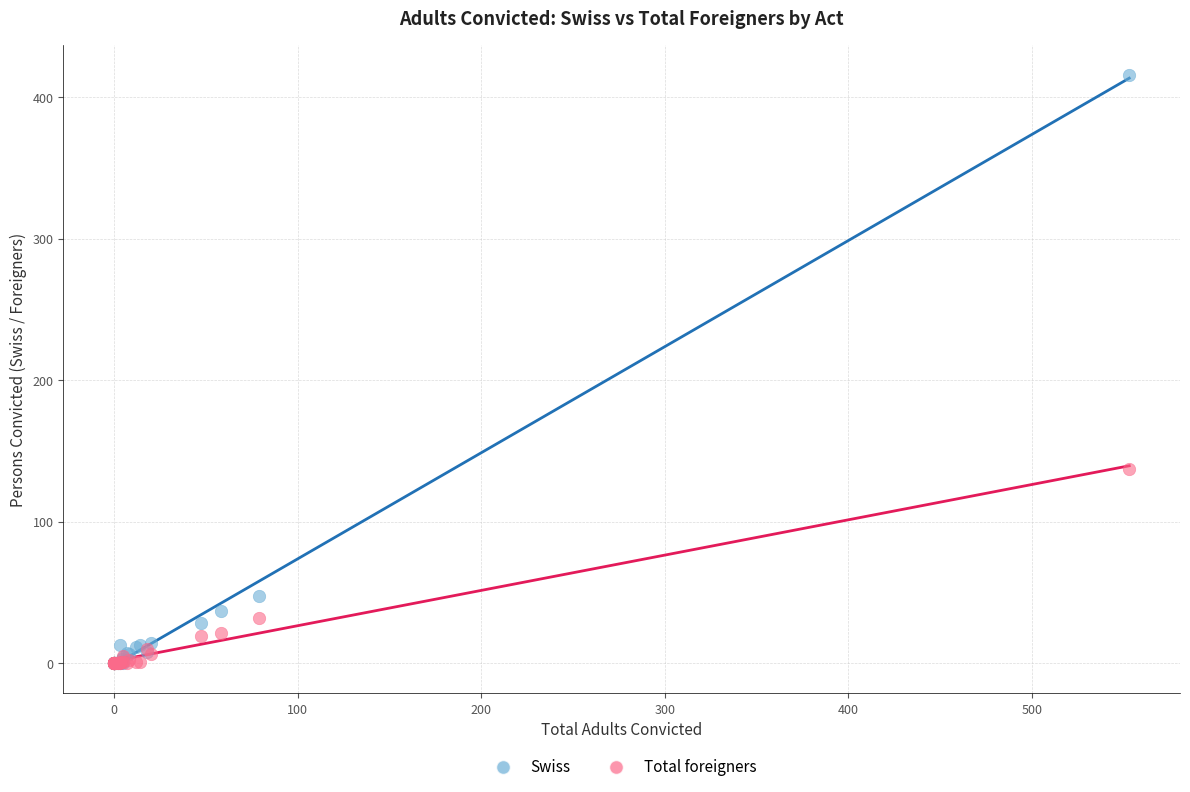

In the Swiss series, what Y value is closest to 208?

47